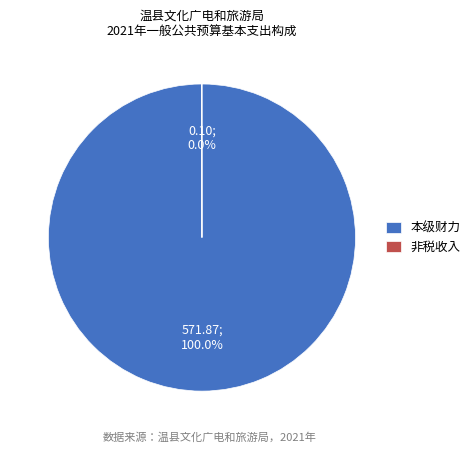

Which category has the biggest portion of the pie?

本级财力